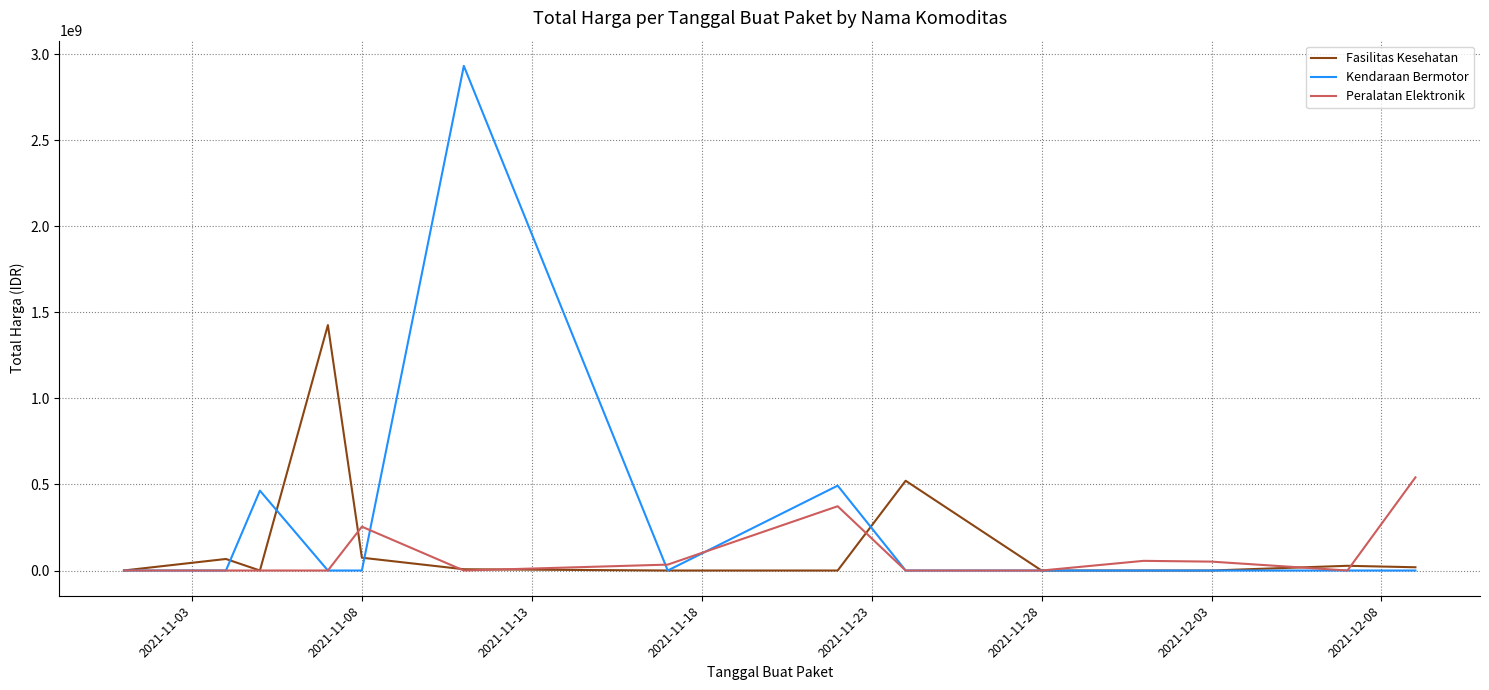

At how many categories does at least one series exceed 2325325976?

1